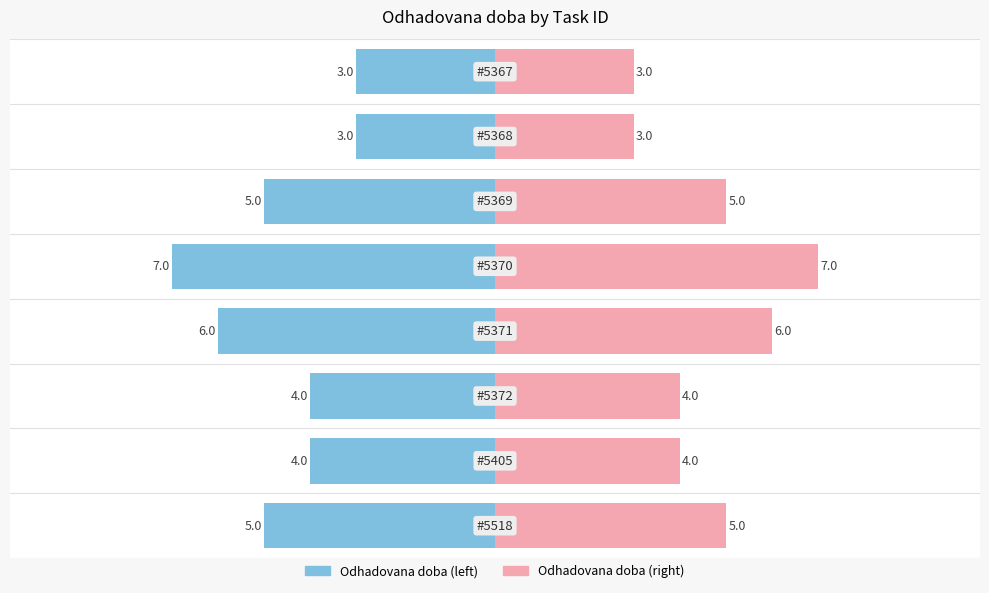

True or false: Odhadovana doba (left) has a value of -3 at −10.0.

False